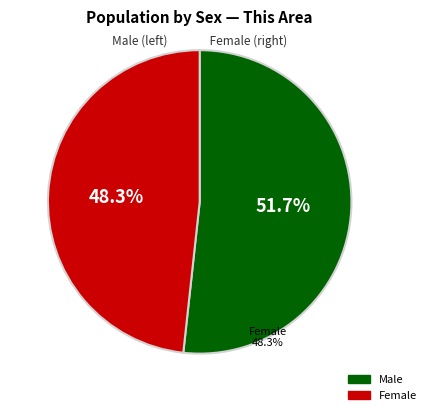

Count the number of slices in the pie.

2